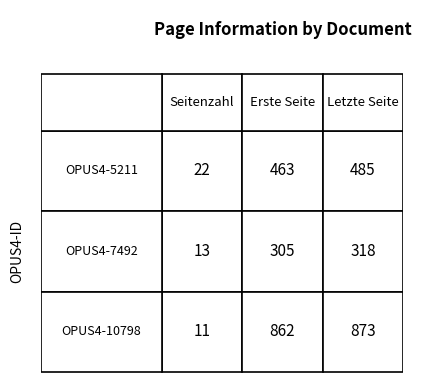

Reading right to left, transcribe all the data shown in this chart.

OPUS4-5211: 485	463	22
OPUS4-7492: 318	305	13
OPUS4-10798: 873	862	11